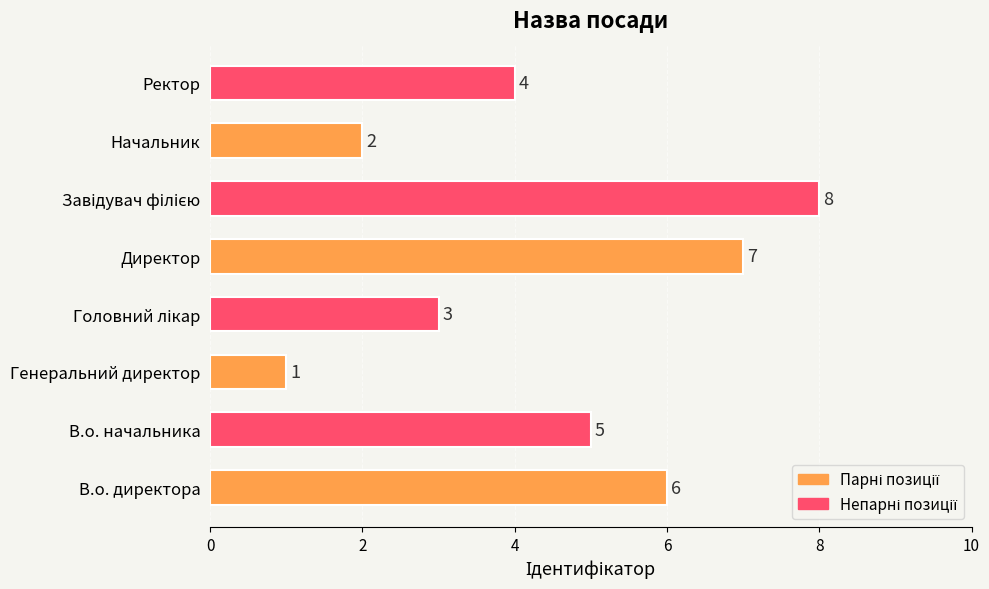

Reading bottom to top, extract all data points from this chart.

6	5	1	3	7	8	2	4